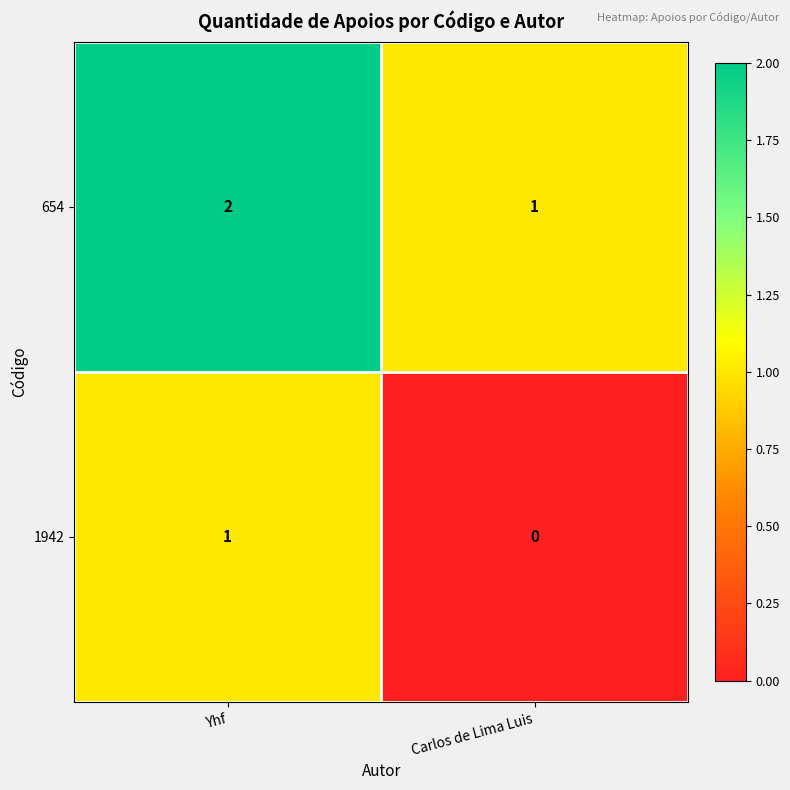

Which label corresponds to the smallest value in the chart?

Carlos de Lima Luis